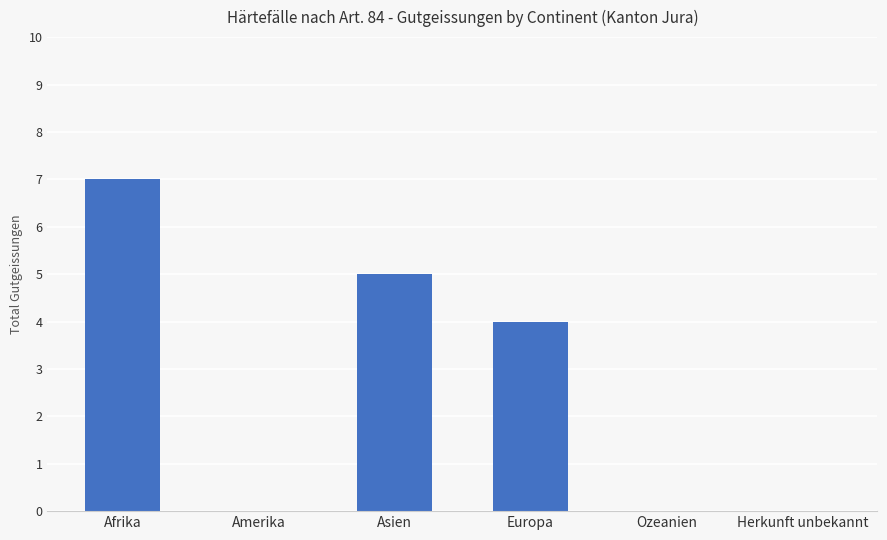

Which has a higher value, Herkunft unbekannt or Europa?

Europa